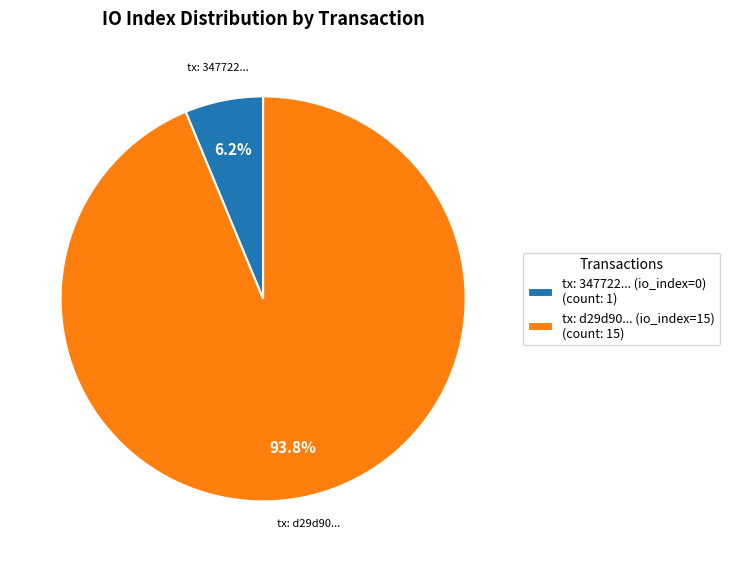

To the nearest percent, what is the average slice percentage?

50%